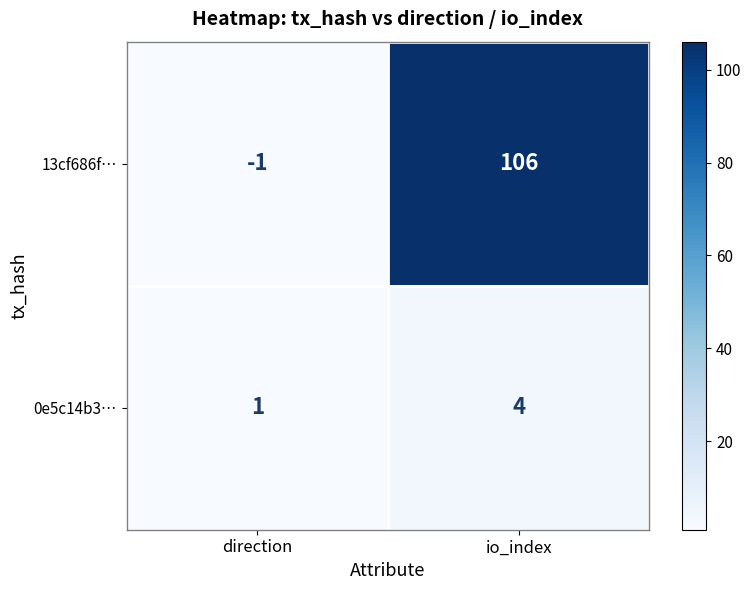

List the series in order of their overall mean, lowest first.

0e5c14b3…, 13cf686f…